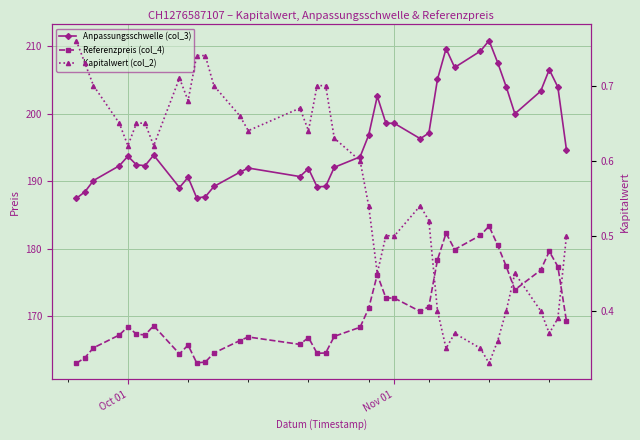

Is it true that Referenzpreis (col_4) equals 81.5 at 34?

False